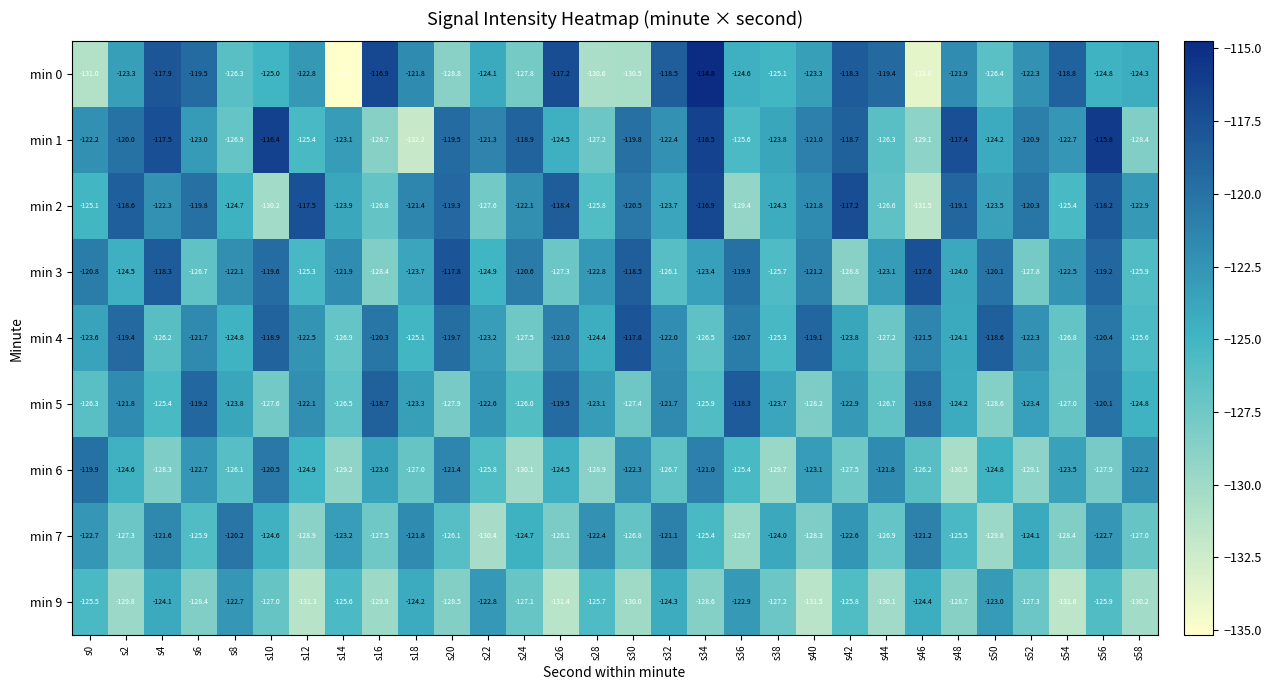

The value of min 6 at s54 is -123.5. True or false?

True